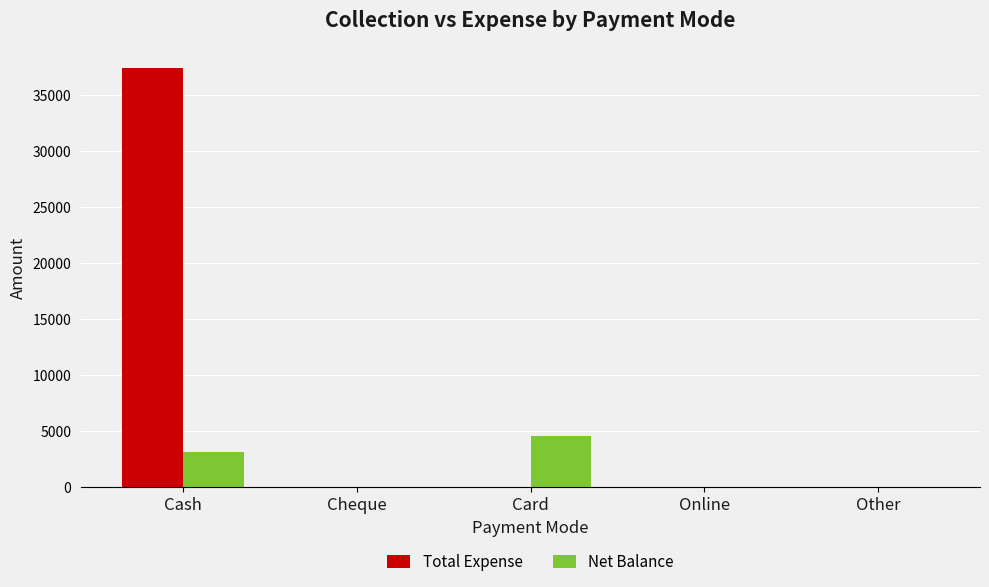

What is the sum of all Net Balance values?

7715